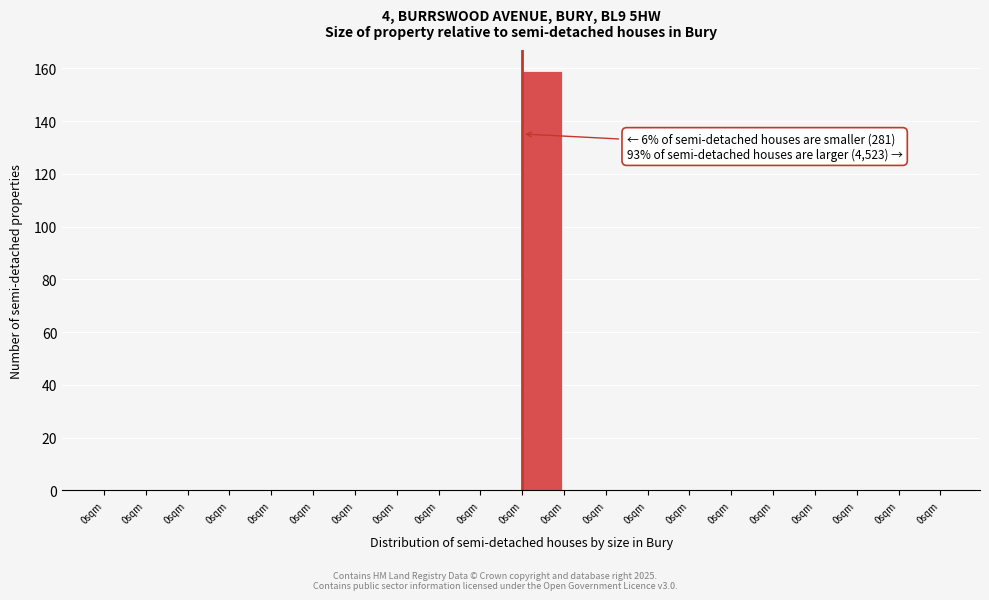

How many distinct data groups are displayed?

1